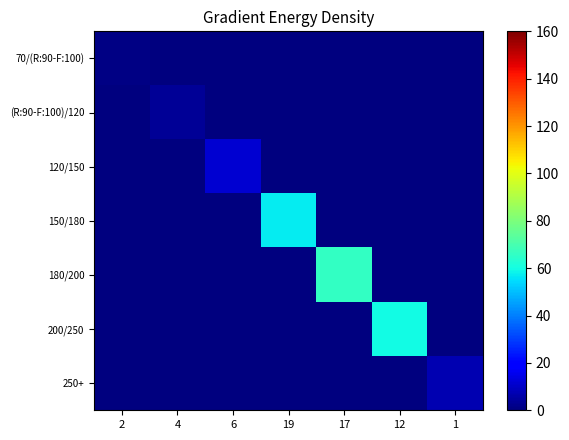

Between 17 and 6, which is larger?

17